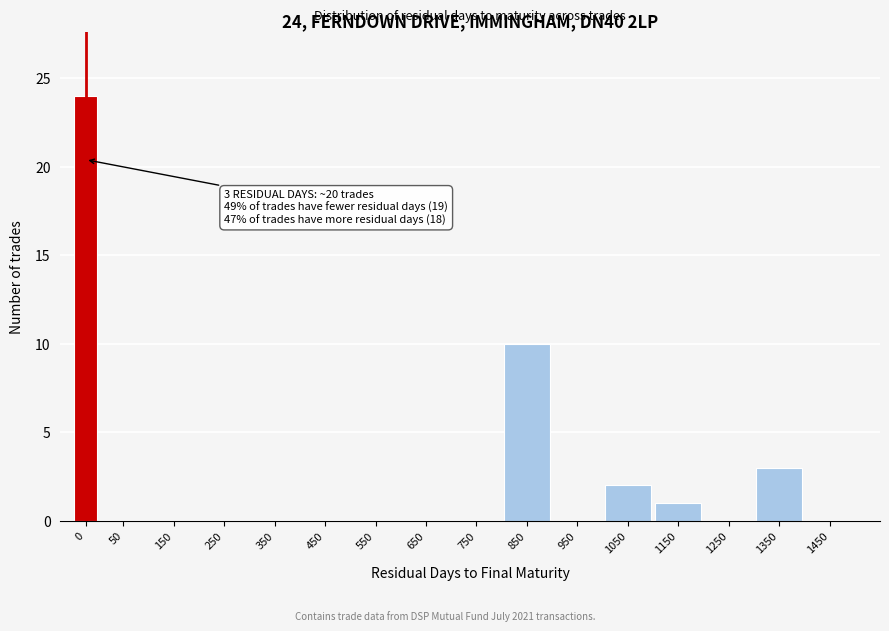

Reading right to left, list all the values displayed in this chart.

1450=0	1350=3	1250=0	1150=1	1050=2	950=0	850=10	750=0	650=0	550=0	450=0	350=0	250=0	150=0	50=0	0=24